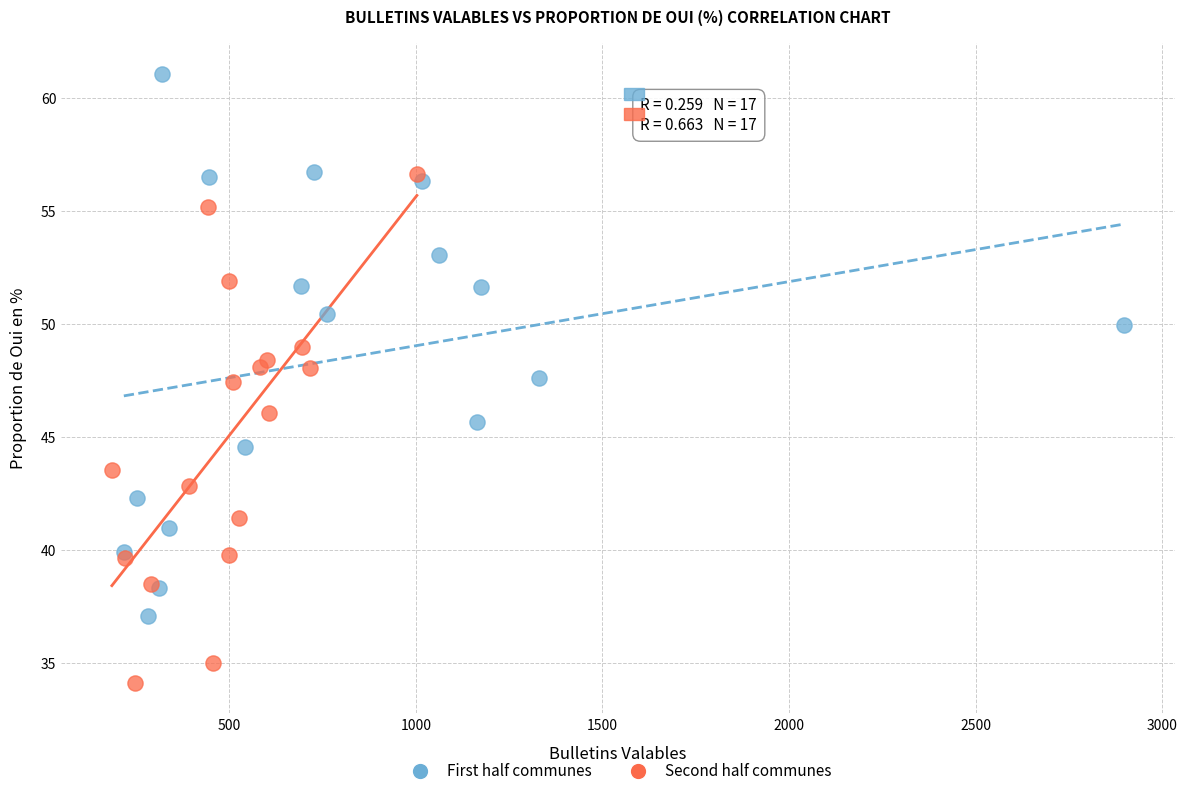

Which series reaches the maximum Y coordinate?

First half communes